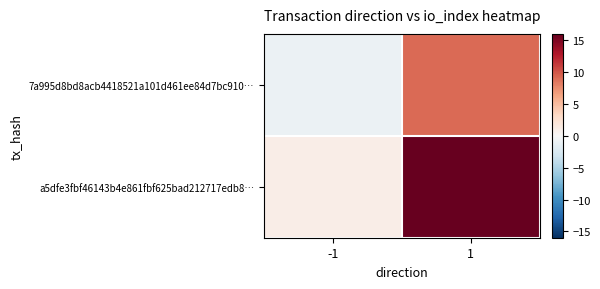

Reading left to right, extract all data points from this chart.

7a995d8bd8acb4418521a101d461ee84d7bc910…: -1=-1	1=9
a5dfe3fbf46143b4e861fbf625bad212717edb8…: -1=1	1=16